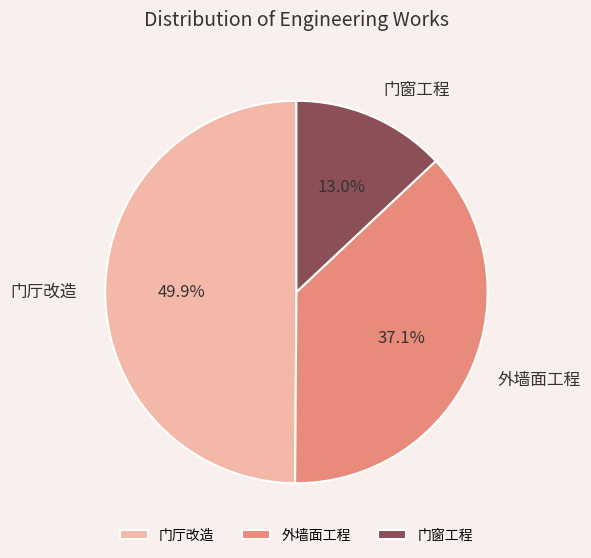

Does 门窗工程 account for over 50% of the chart?

No